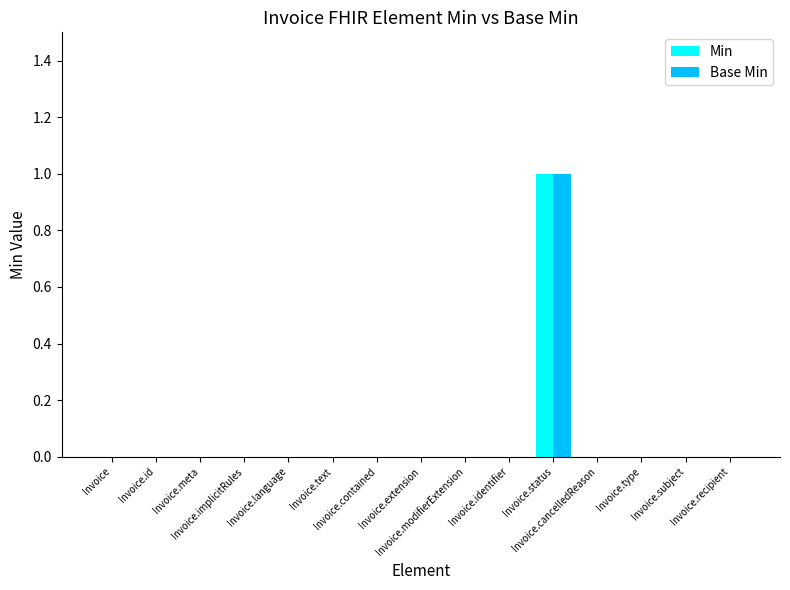

What is the sum of all Min values?

1